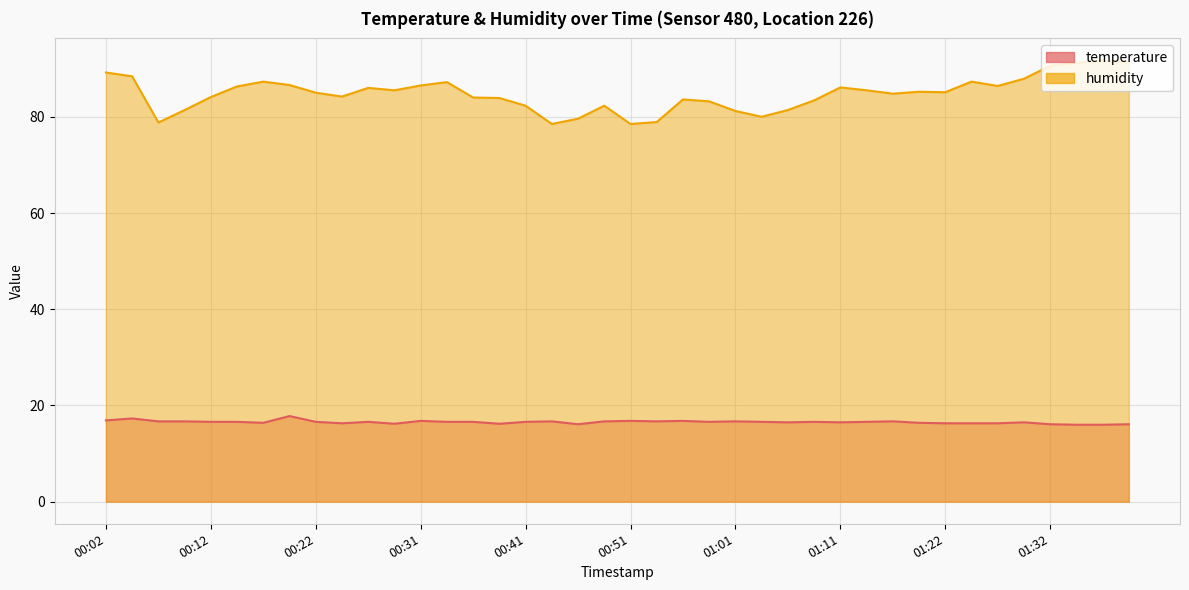

Where is the first local maximum for temperature?

00:04